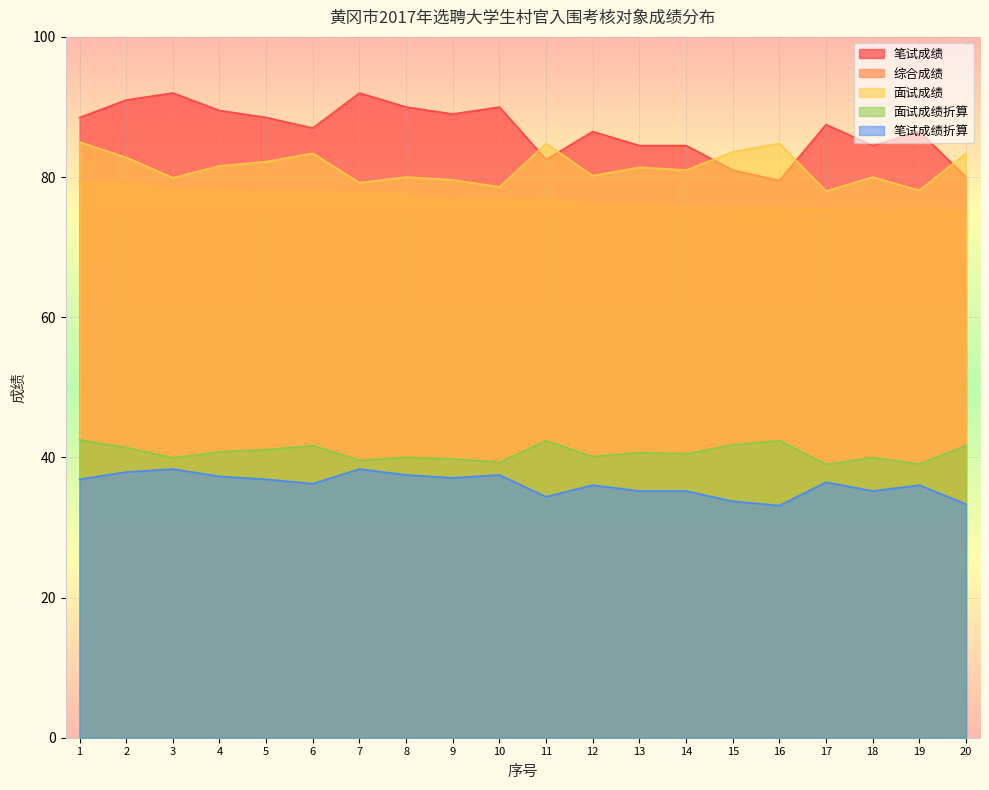

What is the difference between the 面试成绩 values at 18 and 5?

2.2